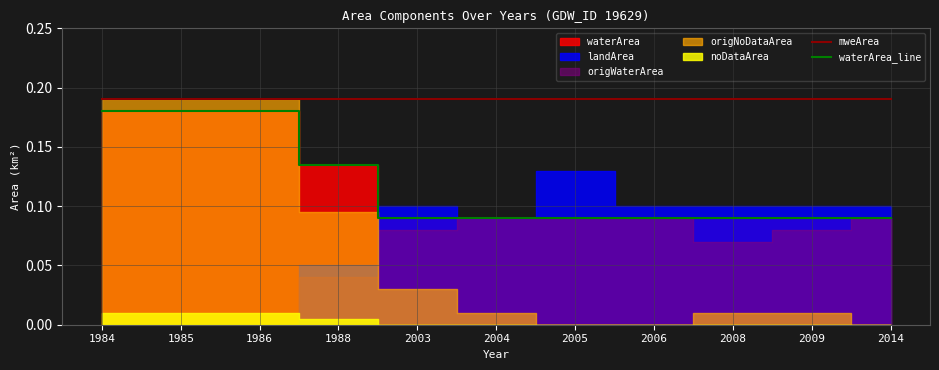

Between 1985 and 1986, which is larger?

1985